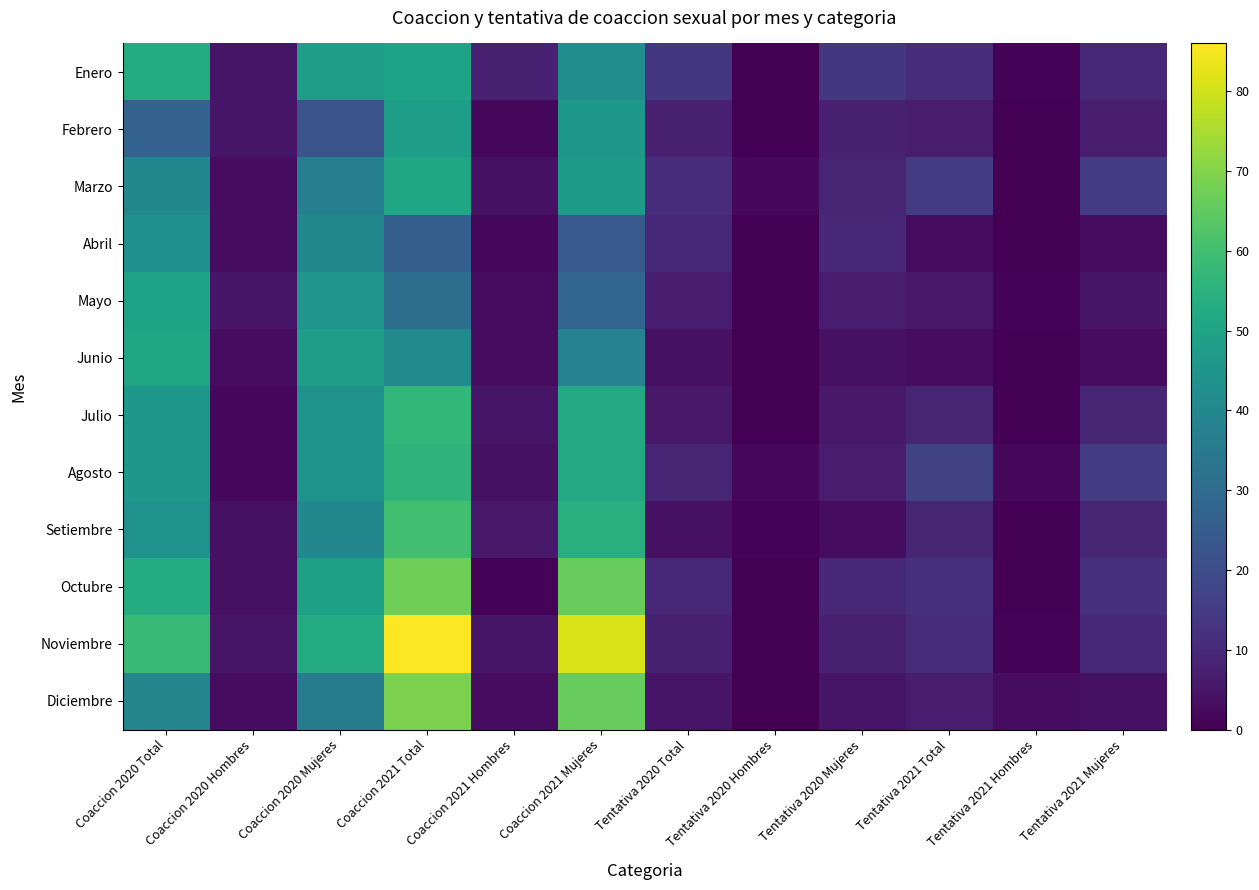

Reading right to left, what are all the values shown in this chart?

Enero: Tentativa 2021 Mujeres=10	Tentativa 2021 Hombres=1	Tentativa 2021 Total=11	Tentativa 2020 Mujeres=14	Tentativa 2020 Hombres=0	Tentativa 2020 Total=14	Coaccion 2021 Mujeres=42	Coaccion 2021 Hombres=8	Coaccion 2021 Total=50	Coaccion 2020 Mujeres=48	Coaccion 2020 Hombres=5	Coaccion 2020 Total=53
Febrero: Tentativa 2021 Mujeres=7	Tentativa 2021 Hombres=0	Tentativa 2021 Total=7	Tentativa 2020 Mujeres=8	Tentativa 2020 Hombres=0	Tentativa 2020 Total=8	Coaccion 2021 Mujeres=46	Coaccion 2021 Hombres=2	Coaccion 2021 Total=48	Coaccion 2020 Mujeres=22	Coaccion 2020 Hombres=5	Coaccion 2020 Total=27
Marzo: Tentativa 2021 Mujeres=15	Tentativa 2021 Hombres=0	Tentativa 2021 Total=15	Tentativa 2020 Mujeres=9	Tentativa 2020 Hombres=2	Tentativa 2020 Total=11	Coaccion 2021 Mujeres=47	Coaccion 2021 Hombres=4	Coaccion 2021 Total=51	Coaccion 2020 Mujeres=37	Coaccion 2020 Hombres=3	Coaccion 2020 Total=40
Abril: Tentativa 2021 Mujeres=3	Tentativa 2021 Hombres=0	Tentativa 2021 Total=3	Tentativa 2020 Mujeres=10	Tentativa 2020 Hombres=0	Tentativa 2020 Total=10	Coaccion 2021 Mujeres=24	Coaccion 2021 Hombres=2	Coaccion 2021 Total=26	Coaccion 2020 Mujeres=40	Coaccion 2020 Hombres=3	Coaccion 2020 Total=43
Mayo: Tentativa 2021 Mujeres=5	Tentativa 2021 Hombres=1	Tentativa 2021 Total=6	Tentativa 2020 Mujeres=7	Tentativa 2020 Hombres=0	Tentativa 2020 Total=7	Coaccion 2021 Mujeres=28	Coaccion 2021 Hombres=3	Coaccion 2021 Total=31	Coaccion 2020 Mujeres=45	Coaccion 2020 Hombres=5	Coaccion 2020 Total=50
Junio: Tentativa 2021 Mujeres=3	Tentativa 2021 Hombres=0	Tentativa 2021 Total=3	Tentativa 2020 Mujeres=4	Tentativa 2020 Hombres=0	Tentativa 2020 Total=4	Coaccion 2021 Mujeres=38	Coaccion 2021 Hombres=3	Coaccion 2021 Total=41	Coaccion 2020 Mujeres=48	Coaccion 2020 Hombres=3	Coaccion 2020 Total=51
Julio: Tentativa 2021 Mujeres=9	Tentativa 2021 Hombres=0	Tentativa 2021 Total=9	Tentativa 2020 Mujeres=6	Tentativa 2020 Hombres=0	Tentativa 2020 Total=6	Coaccion 2021 Mujeres=52	Coaccion 2021 Hombres=5	Coaccion 2021 Total=57	Coaccion 2020 Mujeres=44	Coaccion 2020 Hombres=2	Coaccion 2020 Total=46
Agosto: Tentativa 2021 Mujeres=15	Tentativa 2021 Hombres=2	Tentativa 2021 Total=17	Tentativa 2020 Mujeres=7	Tentativa 2020 Hombres=2	Tentativa 2020 Total=9	Coaccion 2021 Mujeres=52	Coaccion 2021 Hombres=4	Coaccion 2021 Total=56	Coaccion 2020 Mujeres=44	Coaccion 2020 Hombres=2	Coaccion 2020 Total=46
Setiembre: Tentativa 2021 Mujeres=9	Tentativa 2021 Hombres=0	Tentativa 2021 Total=9	Tentativa 2020 Mujeres=3	Tentativa 2020 Hombres=1	Tentativa 2020 Total=4	Coaccion 2021 Mujeres=54	Coaccion 2021 Hombres=6	Coaccion 2021 Total=60	Coaccion 2020 Mujeres=40	Coaccion 2020 Hombres=4	Coaccion 2020 Total=44
Octubre: Tentativa 2021 Mujeres=12	Tentativa 2021 Hombres=0	Tentativa 2021 Total=12	Tentativa 2020 Mujeres=10	Tentativa 2020 Hombres=0	Tentativa 2020 Total=10	Coaccion 2021 Mujeres=66	Coaccion 2021 Hombres=1	Coaccion 2021 Total=67	Coaccion 2020 Mujeres=49	Coaccion 2020 Hombres=4	Coaccion 2020 Total=53
Noviembre: Tentativa 2021 Mujeres=10	Tentativa 2021 Hombres=1	Tentativa 2021 Total=11	Tentativa 2020 Mujeres=8	Tentativa 2020 Hombres=0	Tentativa 2020 Total=8	Coaccion 2021 Mujeres=81	Coaccion 2021 Hombres=5	Coaccion 2021 Total=86	Coaccion 2020 Mujeres=53	Coaccion 2020 Hombres=5	Coaccion 2020 Total=58
Diciembre: Tentativa 2021 Mujeres=4	Tentativa 2021 Hombres=3	Tentativa 2021 Total=7	Tentativa 2020 Mujeres=5	Tentativa 2020 Hombres=0	Tentativa 2020 Total=5	Coaccion 2021 Mujeres=66	Coaccion 2021 Hombres=3	Coaccion 2021 Total=69	Coaccion 2020 Mujeres=36	Coaccion 2020 Hombres=3	Coaccion 2020 Total=39